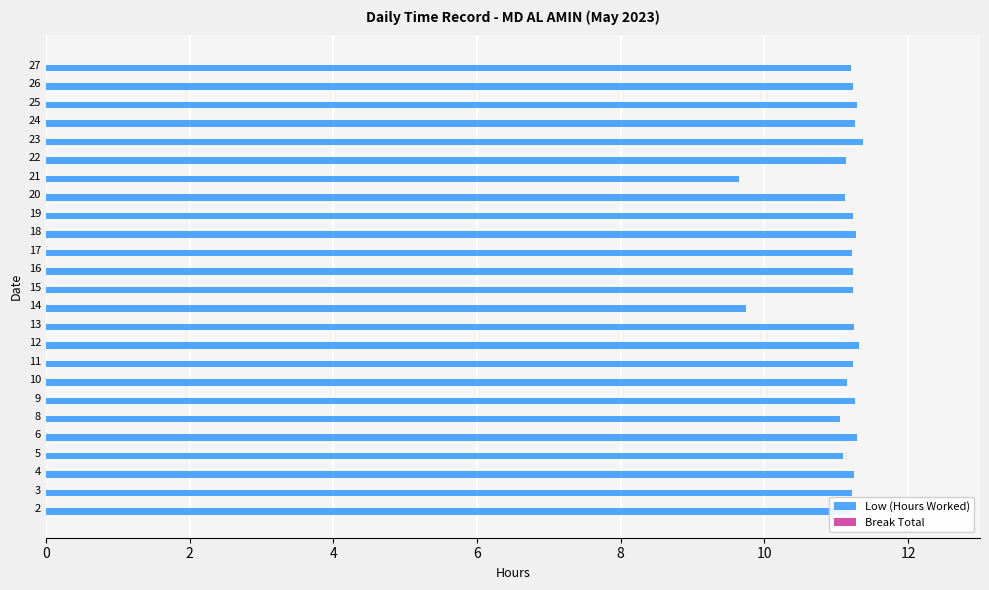

What is the greatest value displayed?

11.4